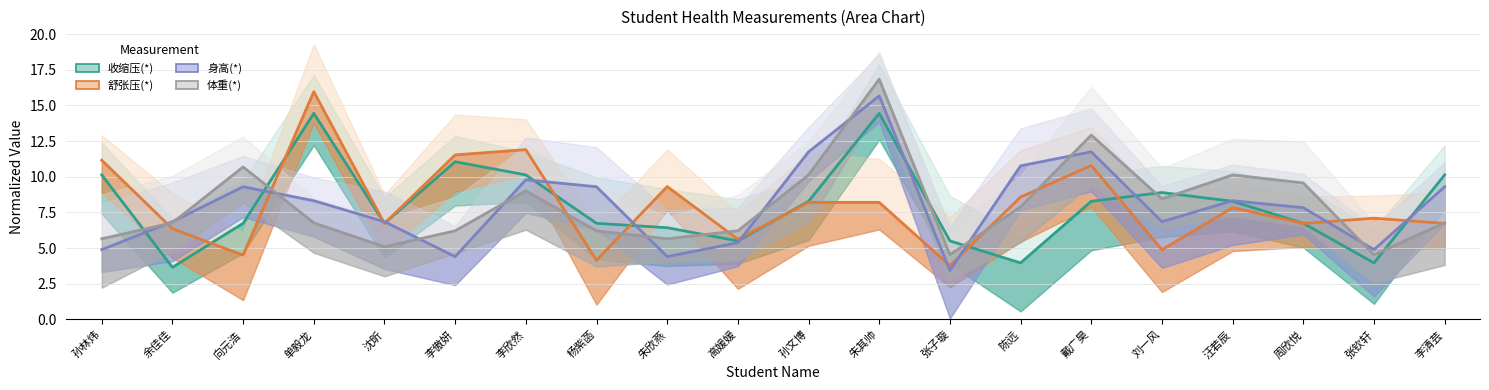

Which category has the lowest value across all series?

张子璇